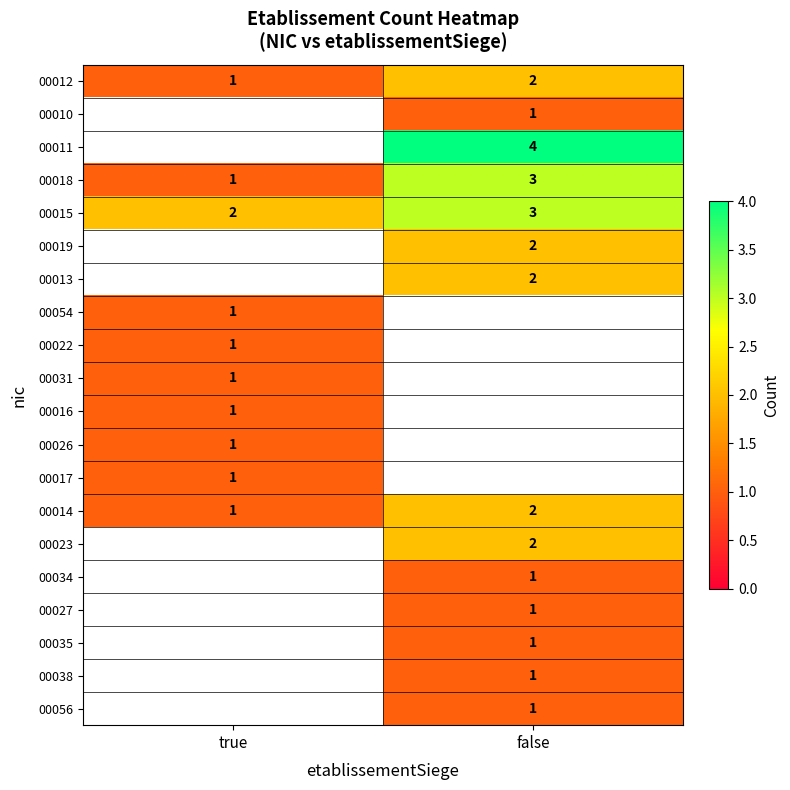

Is it true that 00014 equals 1 at false?

False